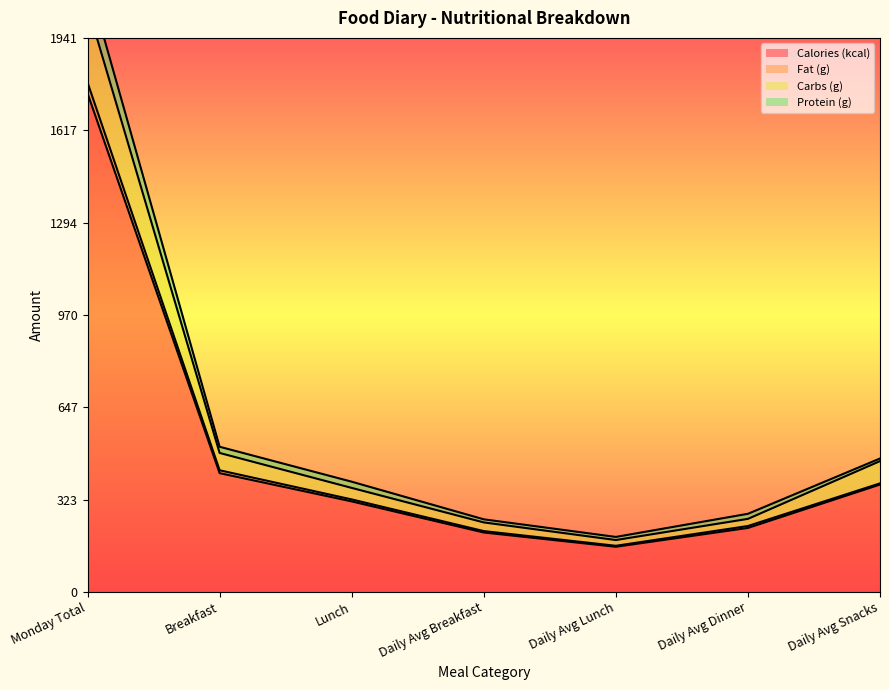

The value of Protein (g) at Daily Avg Lunch is 45.3. True or false?

False